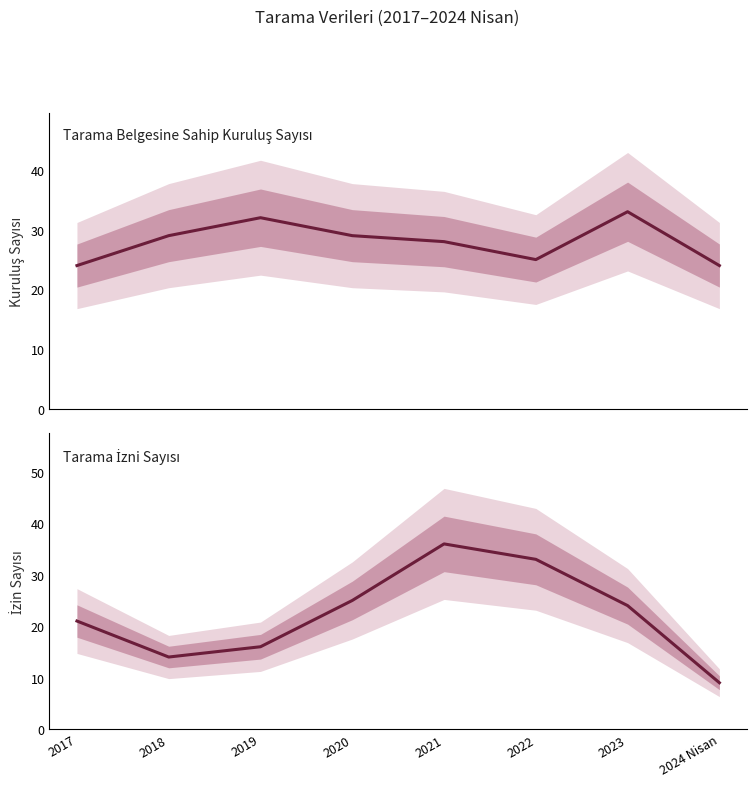

After their last crossing, which series has the higher values: Tarama Belgesine Sahip Kuruluş Sayısı or Tarama İzni Sayısı?

Tarama Belgesine Sahip Kuruluş Sayısı